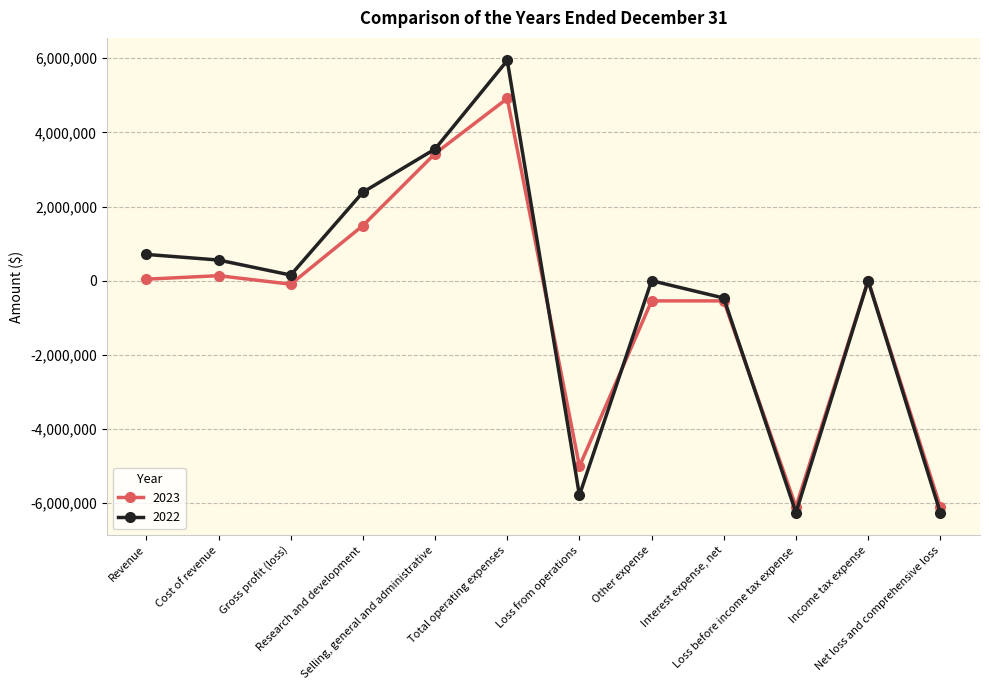

What is the smallest value displayed?

-6256068